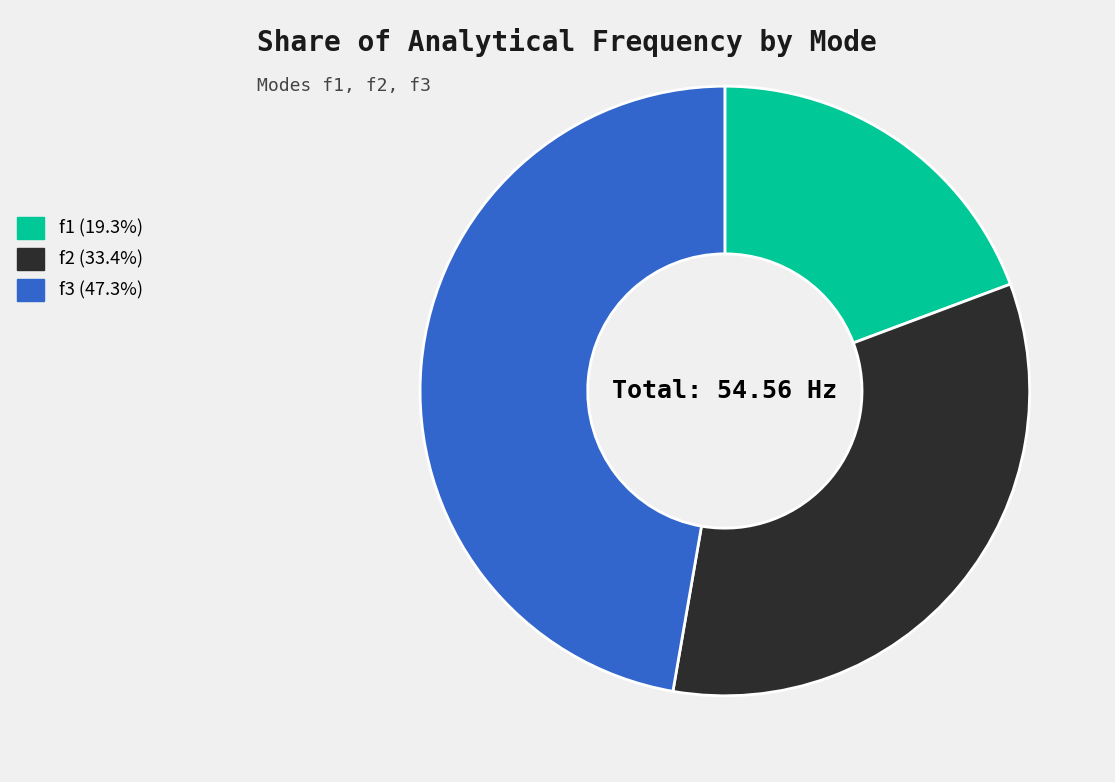

Which category has the biggest portion of the pie?

f3